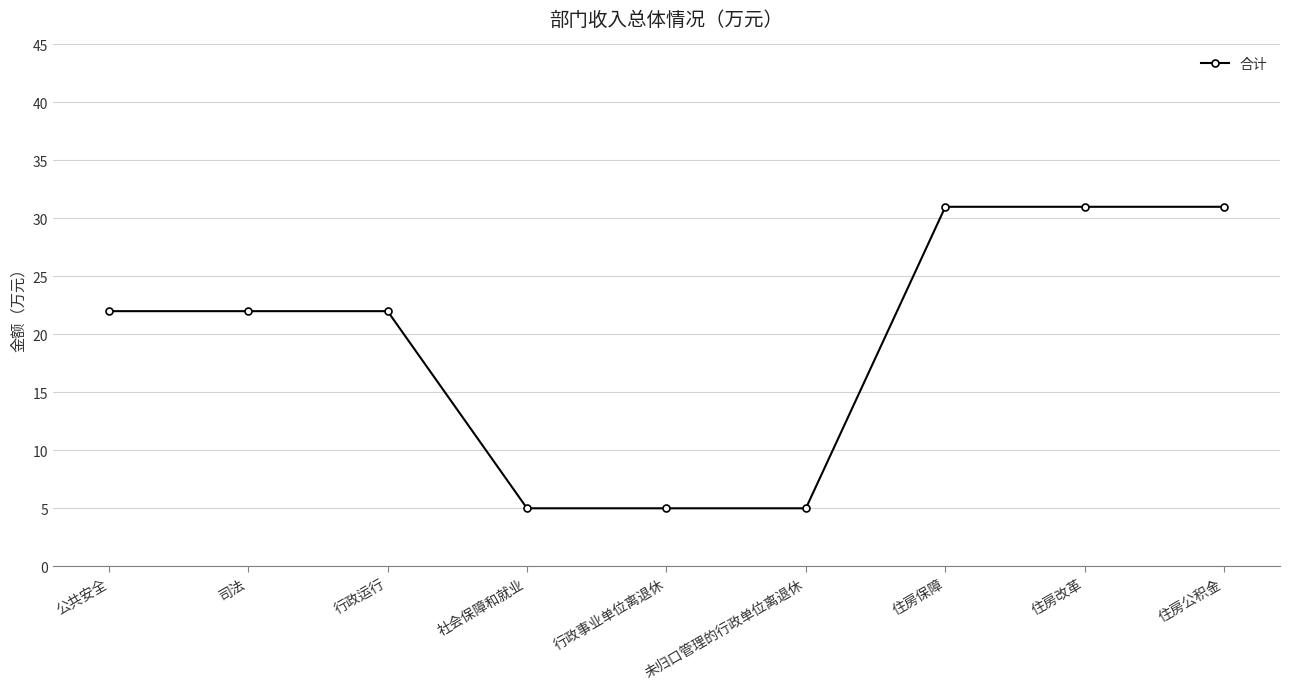

How many series are shown in this chart?

1